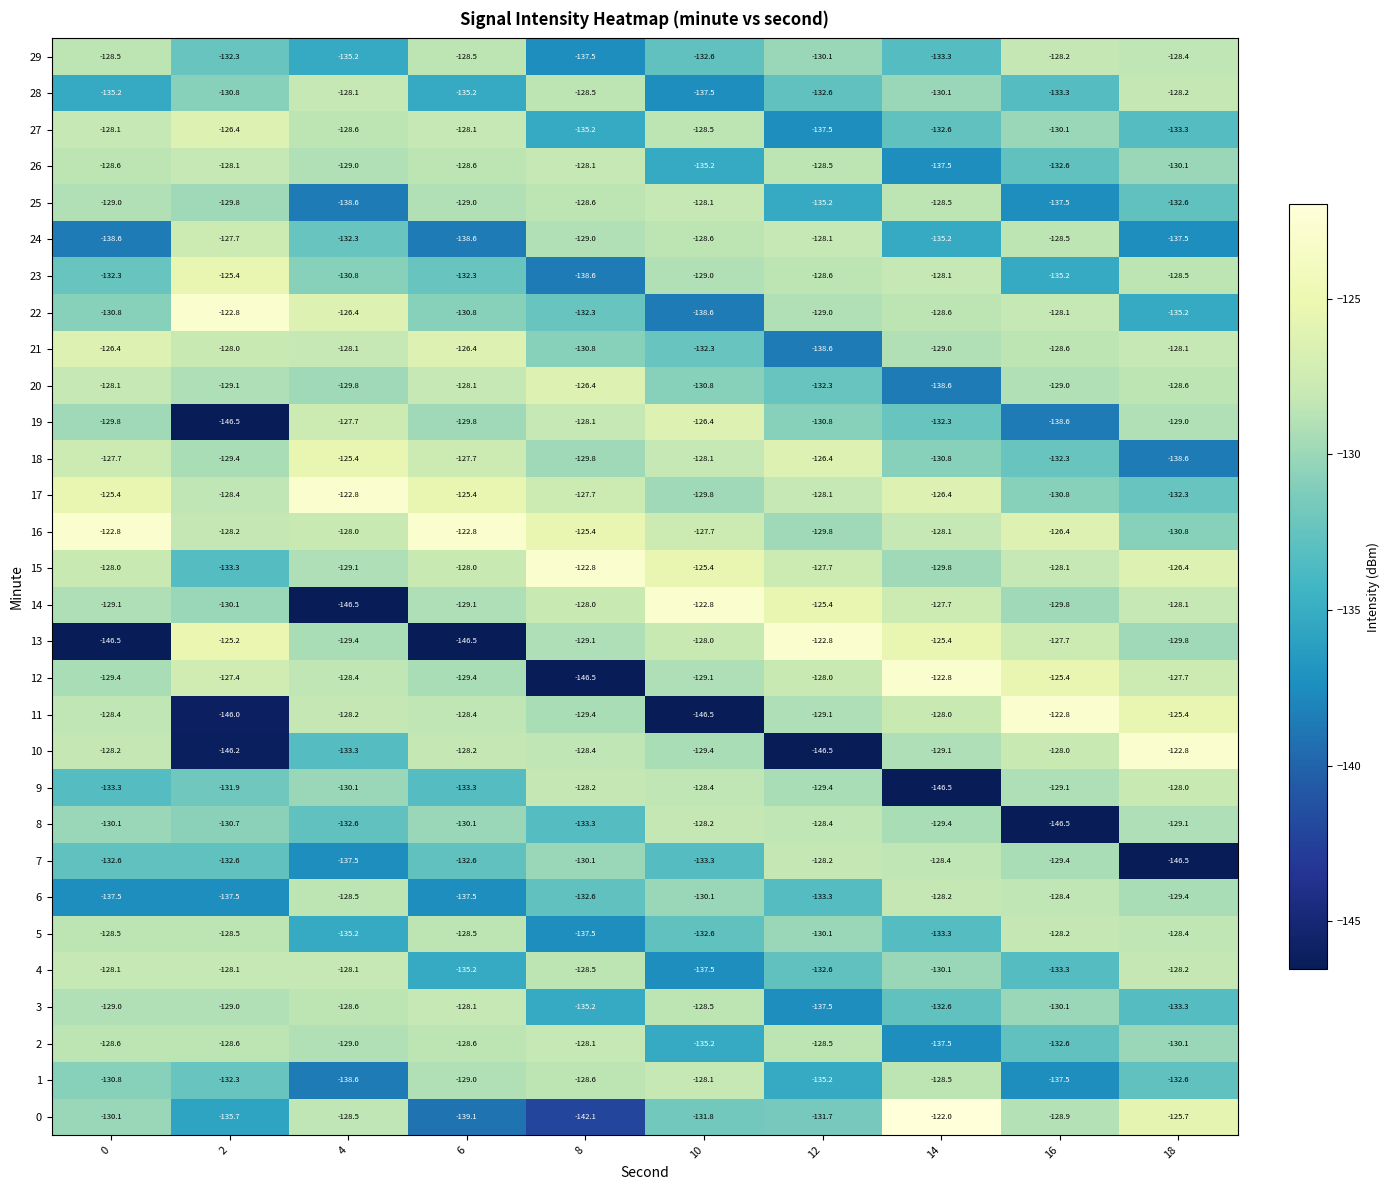

What is the difference between the maximum and minimum values in the 18 series?

13.2